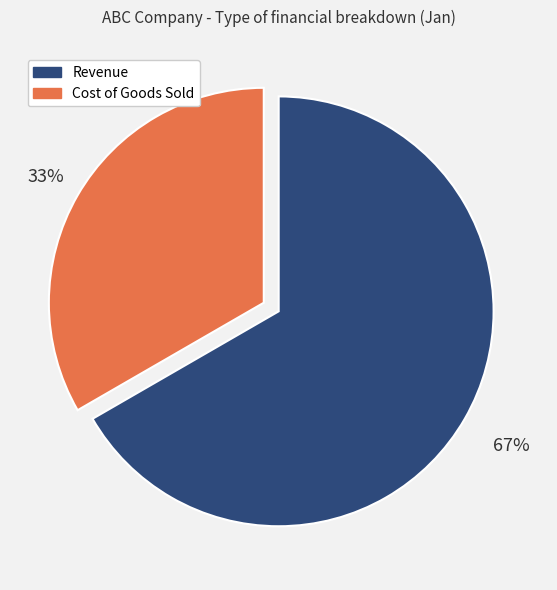

To the nearest percent, what is the average slice percentage?

50%